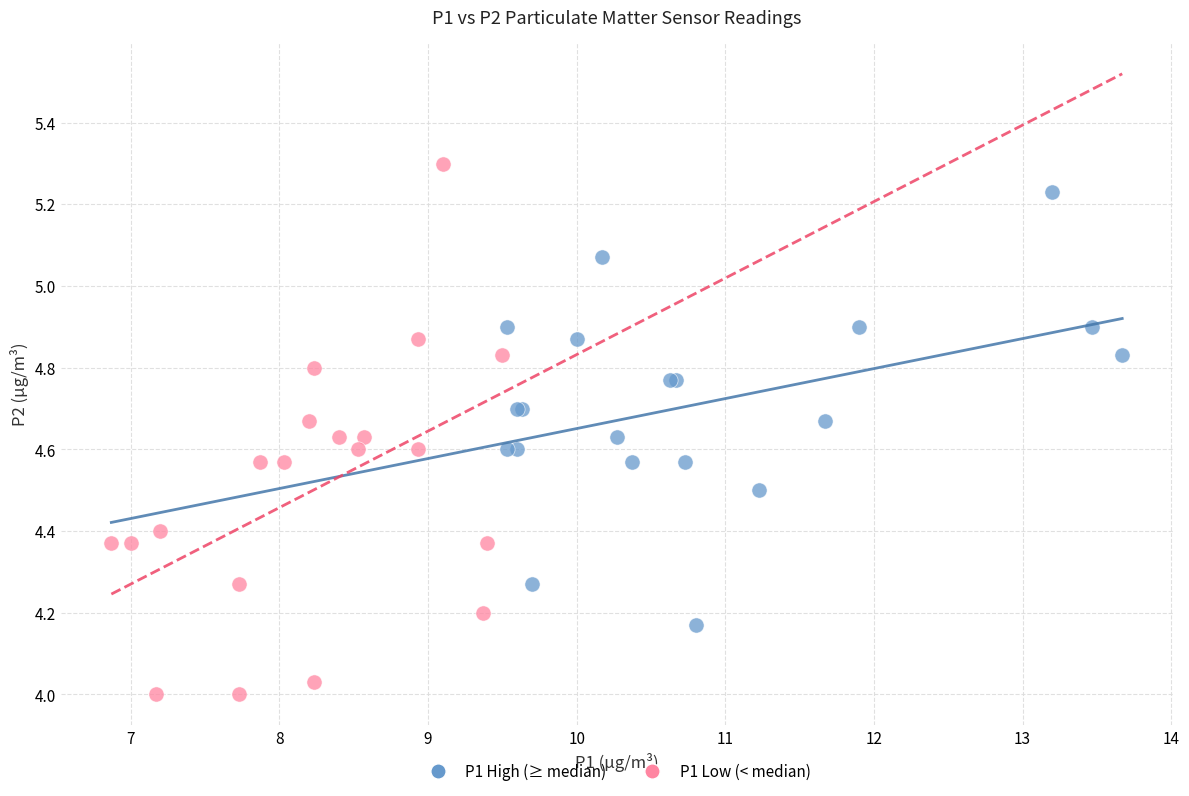

What are all the series names shown in the legend?

P1 High (≥ median), P1 Low (< median)